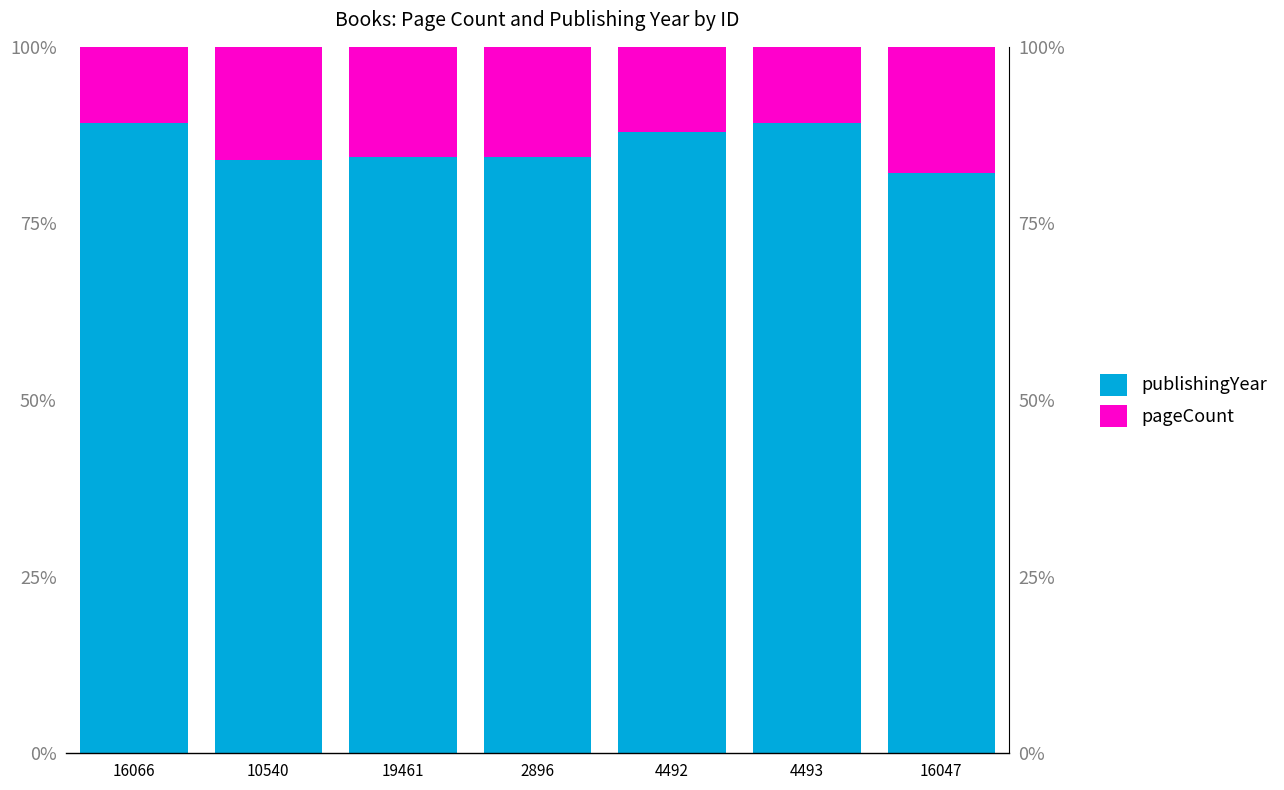

Reading right to left, list all the values displayed in this chart.

publishingYear: 0.8	0.9	0.9	0.8	0.8	0.8	0.9
pageCount: 0.2	0.1	0.1	0.2	0.2	0.2	0.1